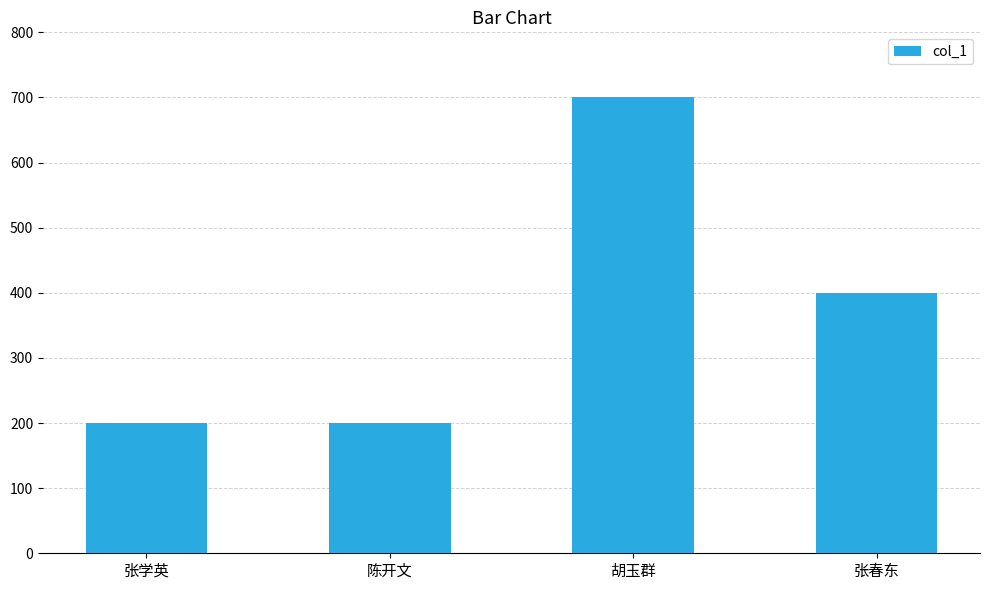

What is the value of the 3rd bar from the left?

700